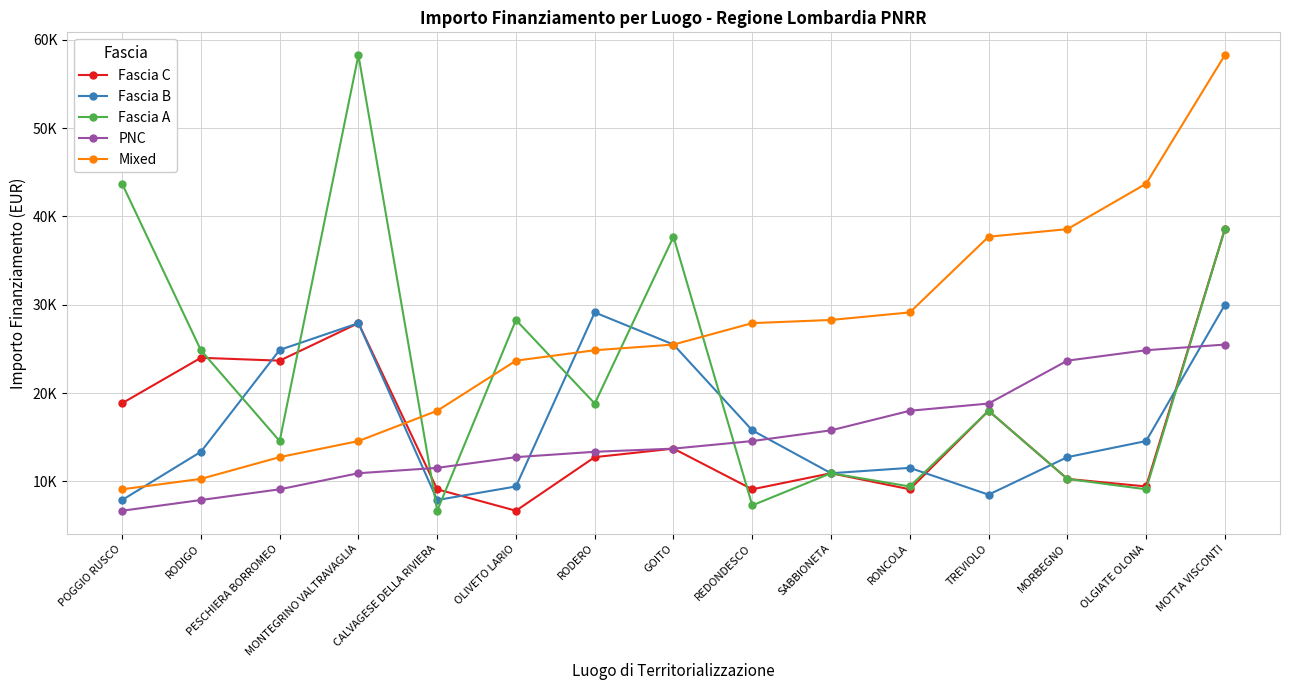

At which category is the sum across all series the highest?

MOTTA VISCONTI